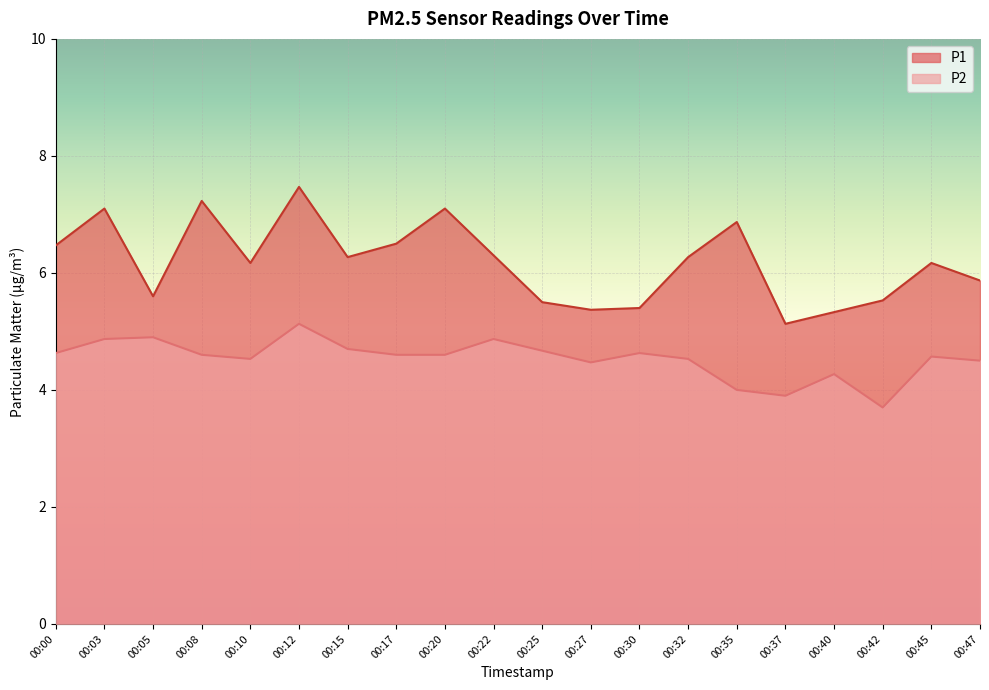

Read the P2 value at 00:20.

4.6